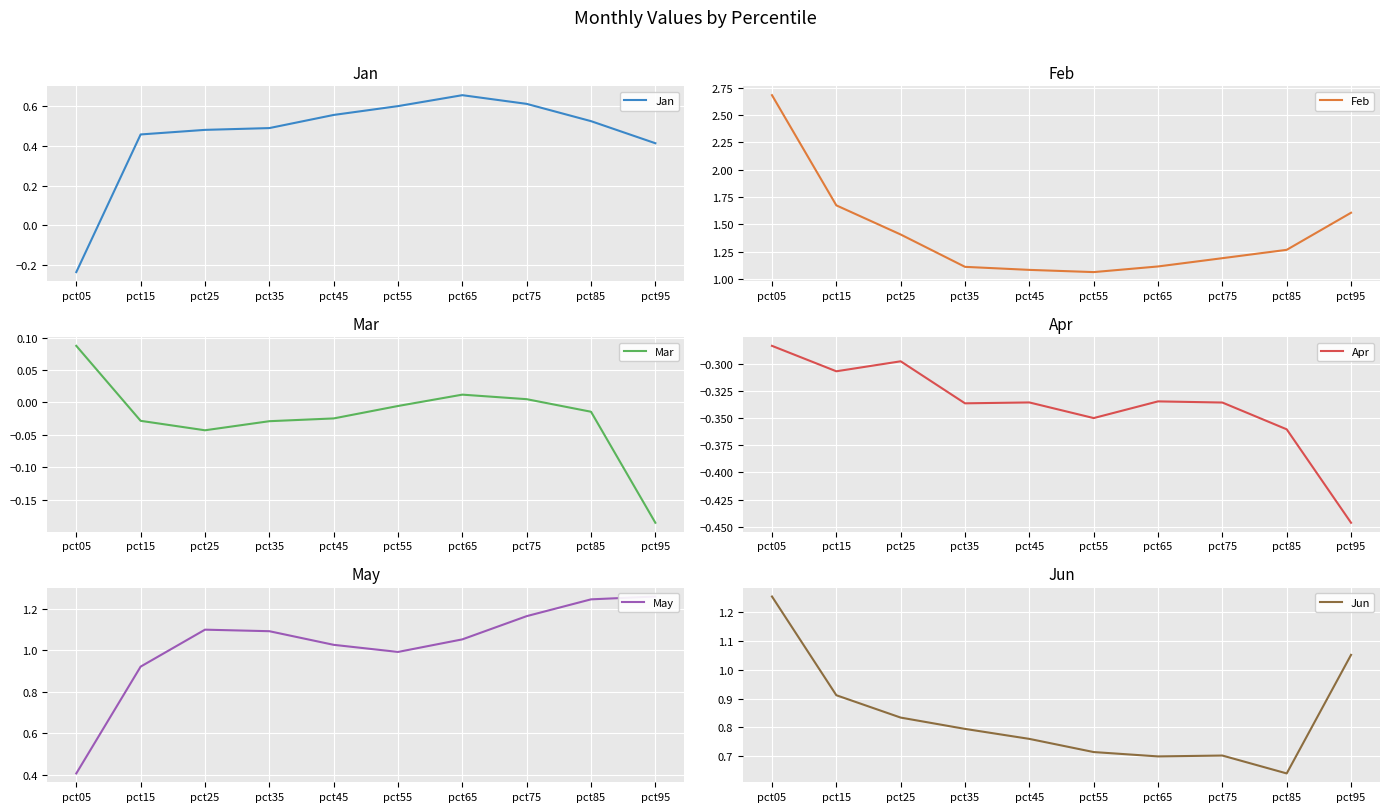

Reading left to right, list all the values displayed in this chart.

Jan: pct05=-0.2	pct15=0.5	pct25=0.5	pct35=0.5	pct45=0.6	pct55=0.6	pct65=0.7	pct75=0.6	pct85=0.5	pct95=0.4
Feb: pct05=2.7	pct15=1.7	pct25=1.4	pct35=1.1	pct45=1.1	pct55=1.1	pct65=1.1	pct75=1.2	pct85=1.3	pct95=1.6
Mar: pct05=0.1	pct15=-0.0	pct25=-0.0	pct35=-0.0	pct45=-0.0	pct55=-0.0	pct65=0.0	pct75=0.0	pct85=-0.0	pct95=-0.2
Apr: pct05=-0.3	pct15=-0.3	pct25=-0.3	pct35=-0.3	pct45=-0.3	pct55=-0.3	pct65=-0.3	pct75=-0.3	pct85=-0.4	pct95=-0.4
May: pct05=0.4	pct15=0.9	pct25=1.1	pct35=1.1	pct45=1.0	pct55=1.0	pct65=1.1	pct75=1.2	pct85=1.2	pct95=1.3
Jun: pct05=1.3	pct15=0.9	pct25=0.8	pct35=0.8	pct45=0.8	pct55=0.7	pct65=0.7	pct75=0.7	pct85=0.6	pct95=1.1